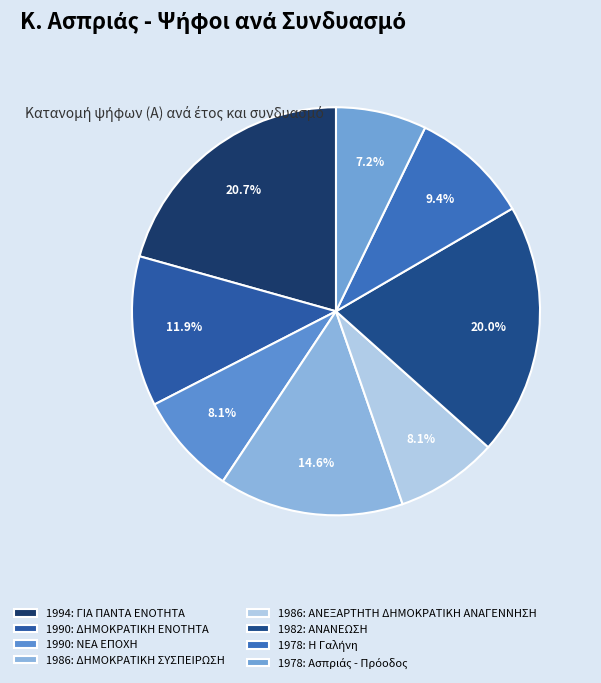

How much of the chart is everything except 1994: ΓΙΑ ΠΑΝΤΑ ΕΝΟΤΗΤΑ?

79.3%